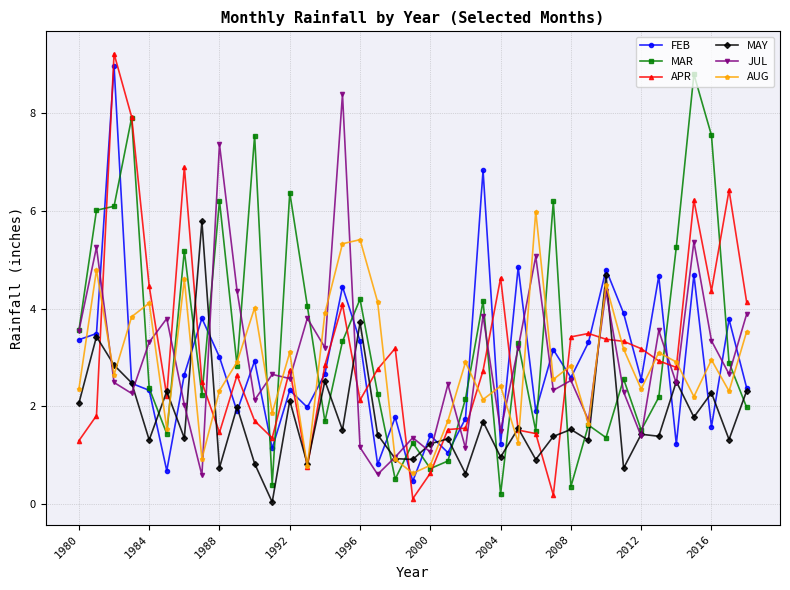

What is the difference between the second highest and second lowest values in the AUG series?

4.6